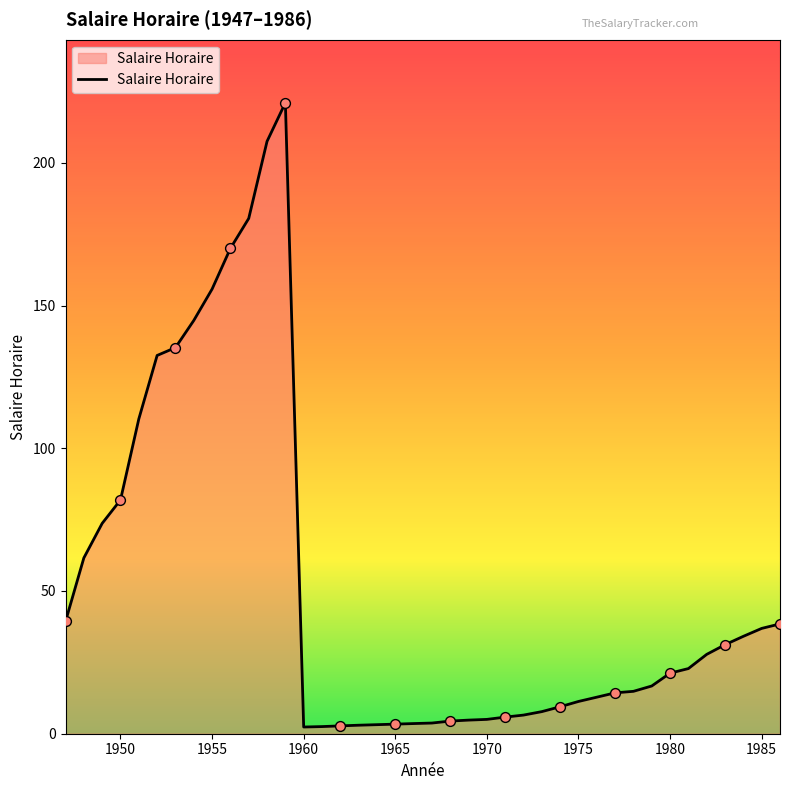

What is the greatest value displayed?

221.0